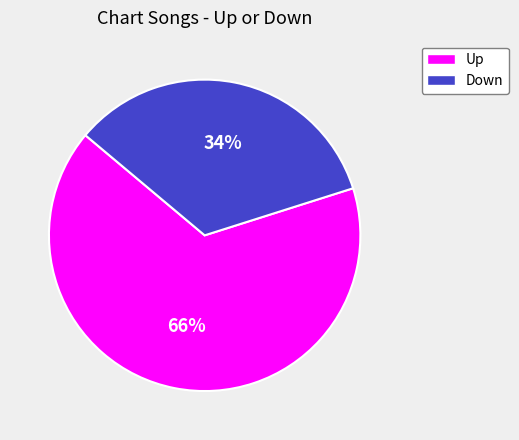

Is there a majority slice in this chart?

Yes